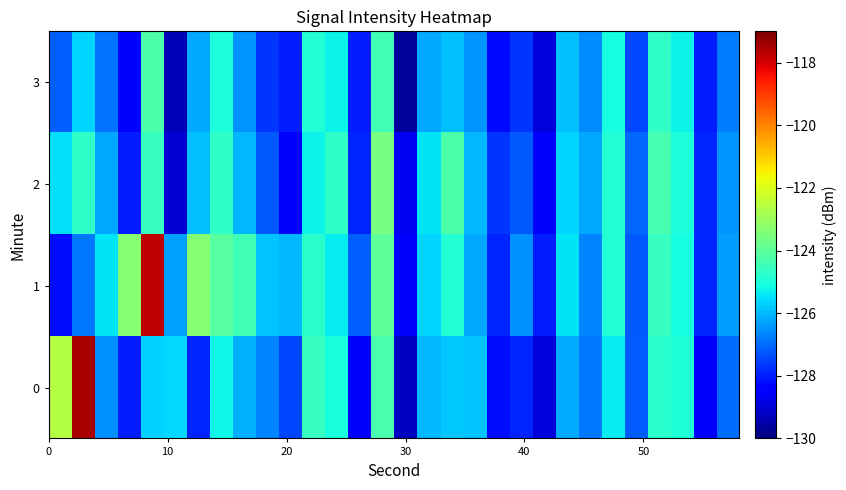

Count the number of data series in this chart.

4